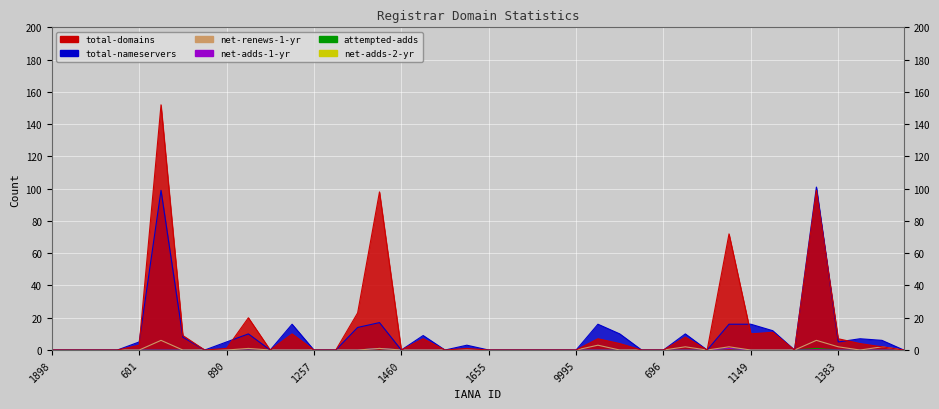

True or false: net-adds-1-yr and total-nameservers cross at least once.

False